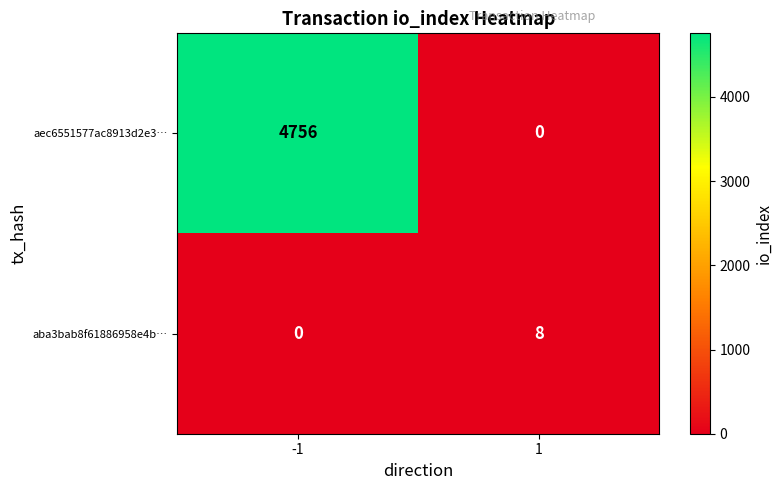

At -1, list the series in order from smallest to largest.

aba3bab8f61886958e4b…, aec6551577ac8913d2e3…